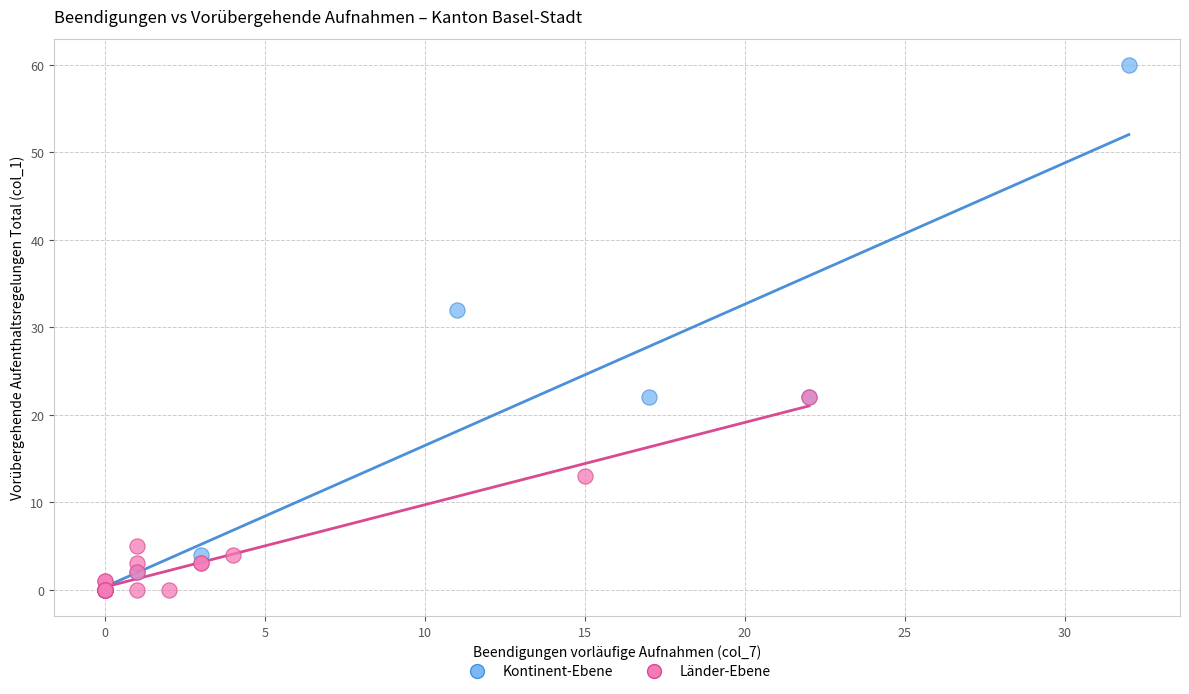

Which series has the largest Y range (max minus min)?

Kontinent-Ebene